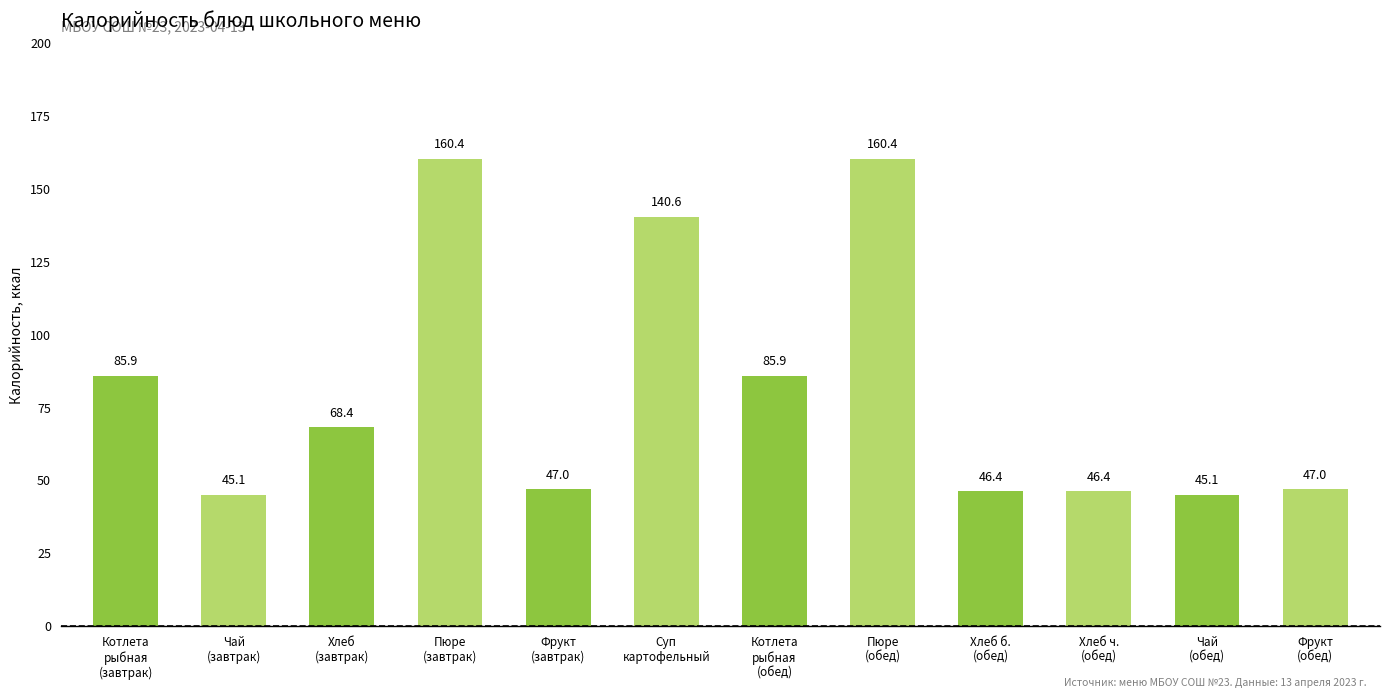

What position from the right is Чай
(обед)?

2